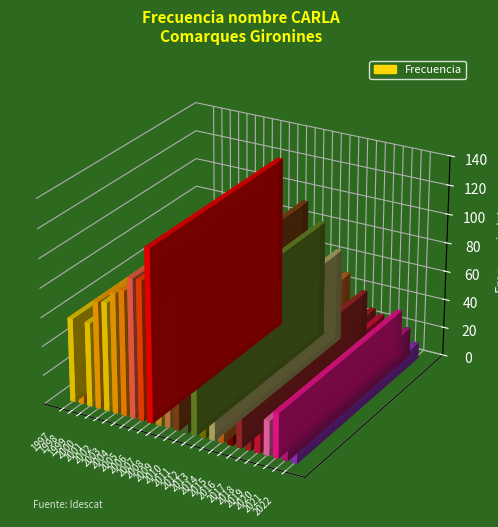

How many values are below 61?

13